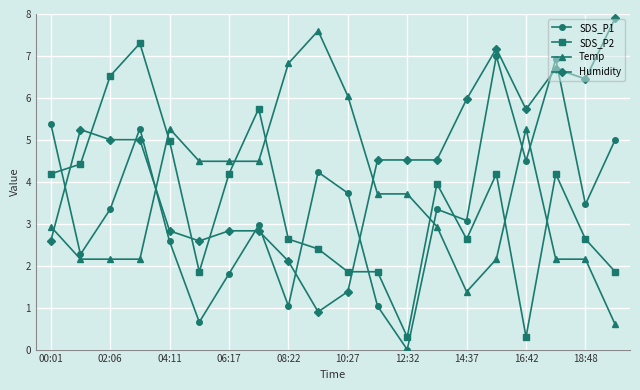

True or false: Humidity has more than 1 interior local peaks.

True